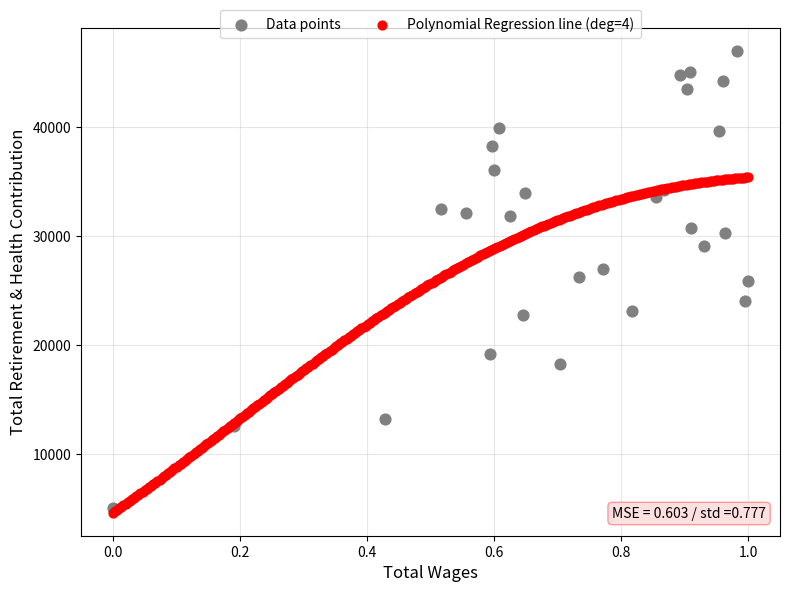

Which series has the widest spread of Y values?

Data points